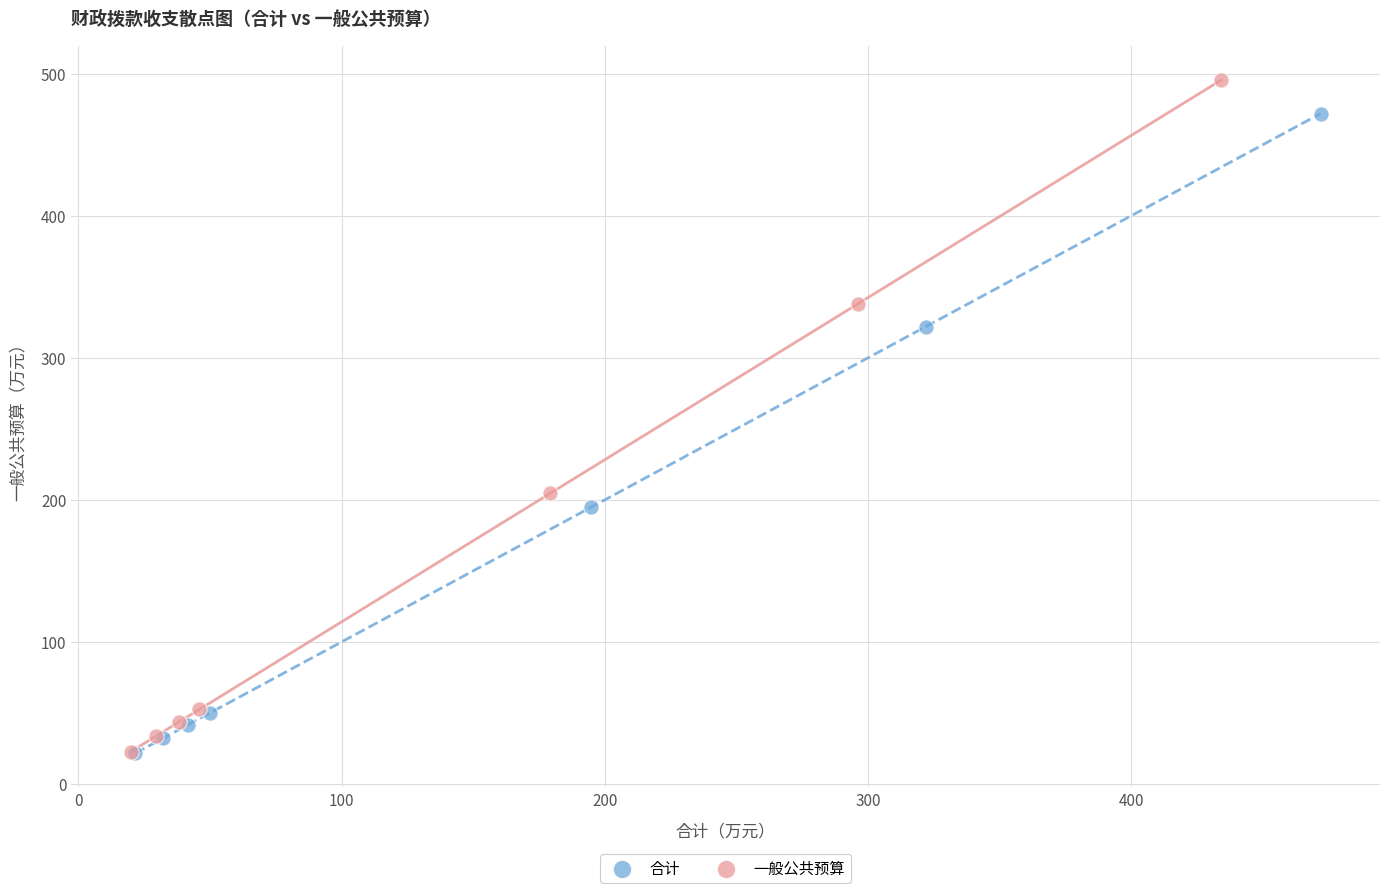

Which series reaches the maximum Y coordinate?

一般公共预算